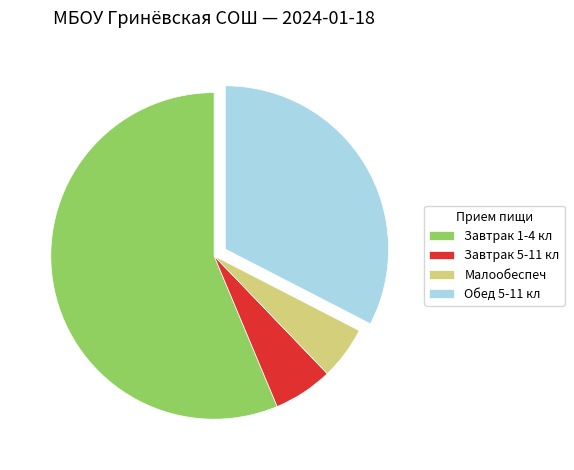

The Обед 5-11 кл slice represents 21% of the pie. True or false?

False